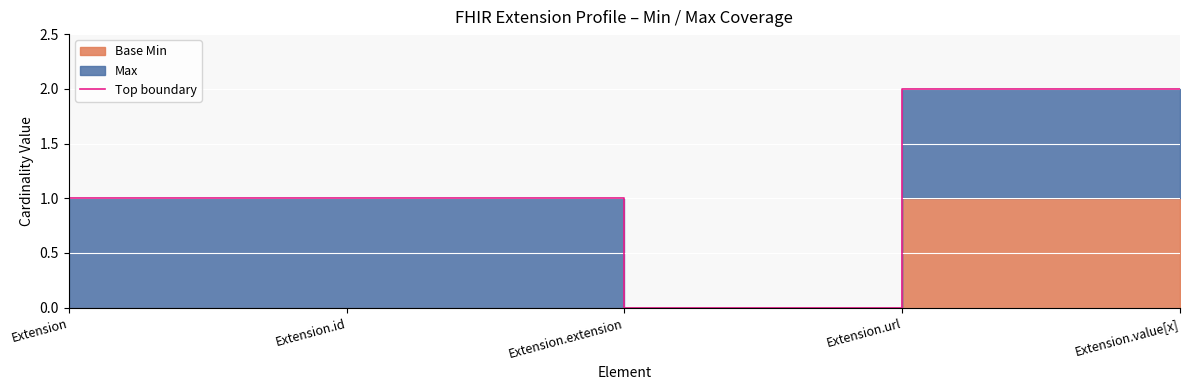

Between Extension.id and Extension, which is larger?

Extension.id